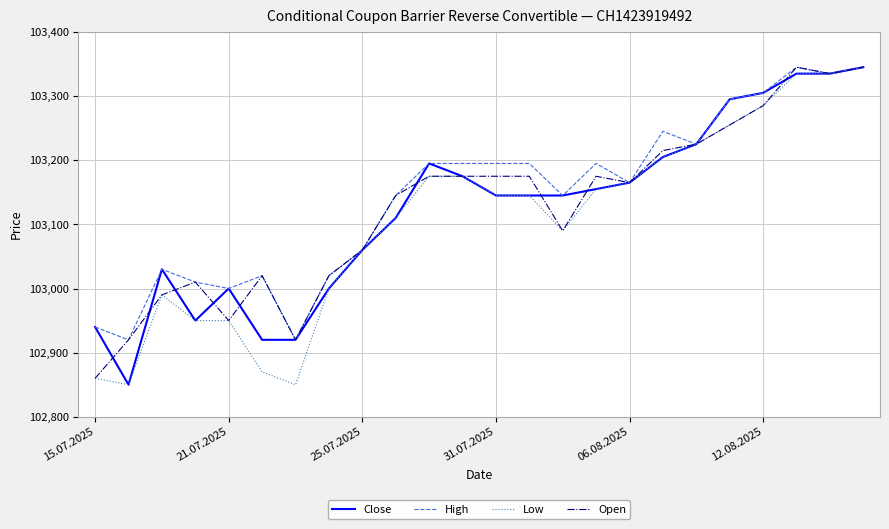

In High, how many points are lower than both neighbors (excluding endpoints)?

7